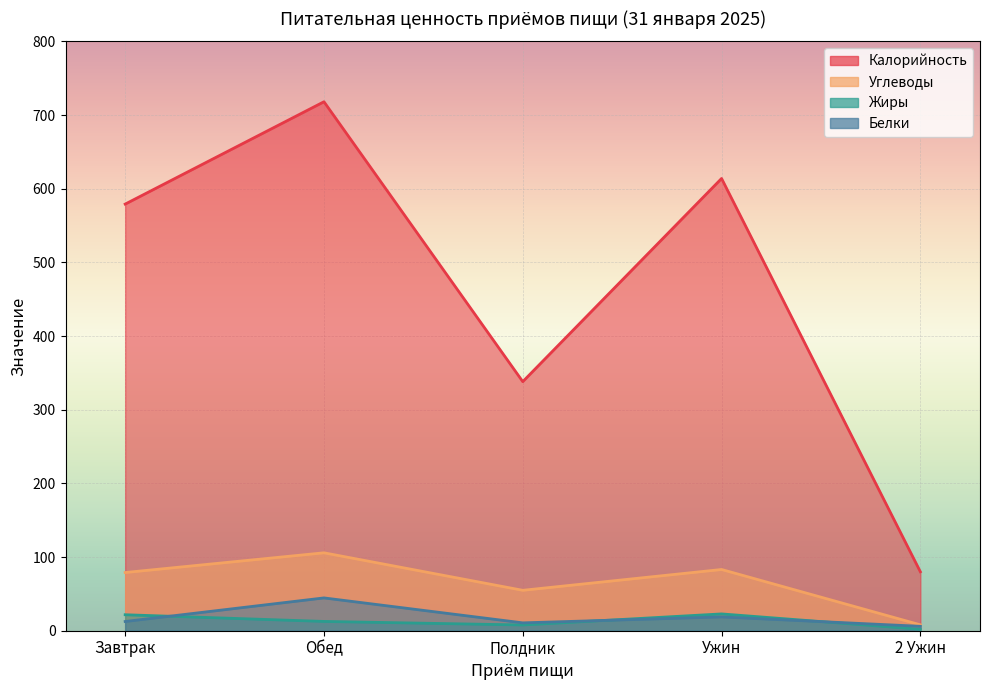

True or false: Жиры and Углеводы intersect in this chart.

False